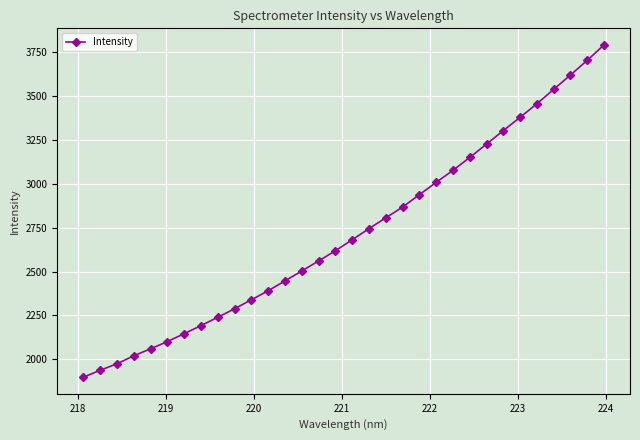

What is the smallest value displayed?

1898.3